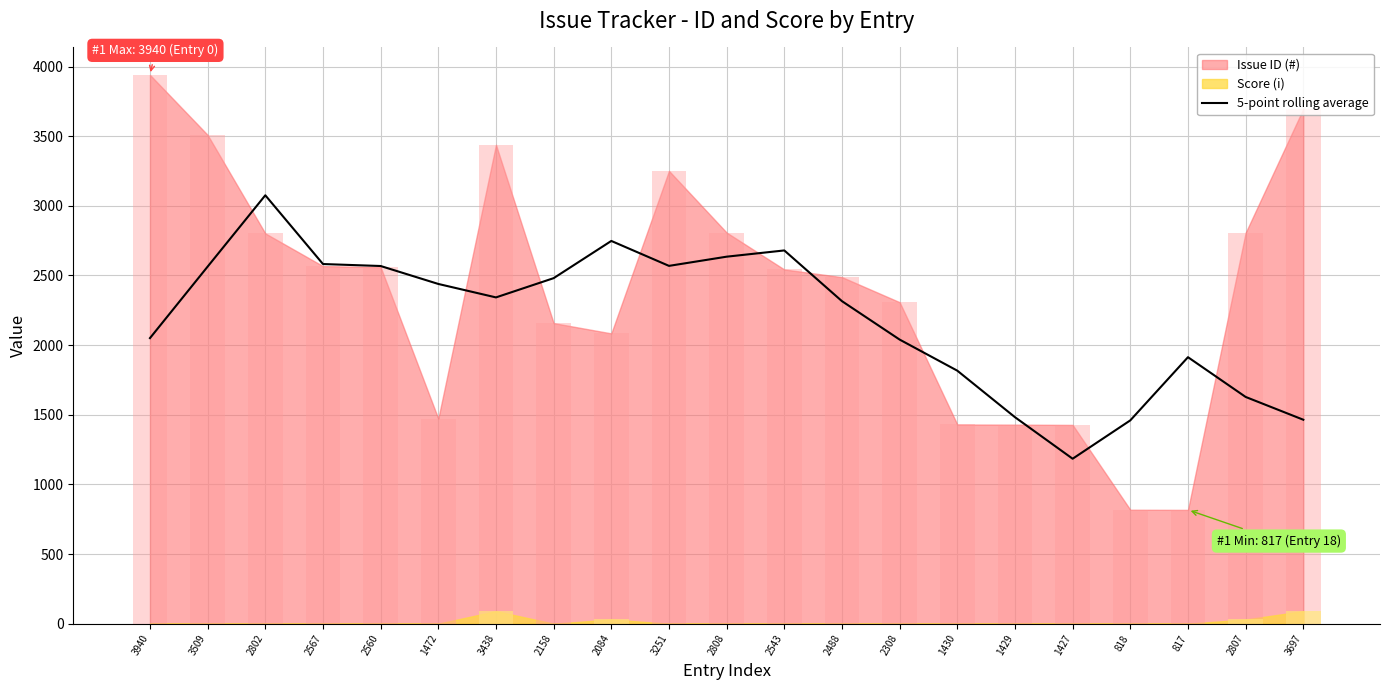

At which category does the chart reach its minimum across all series?

1427